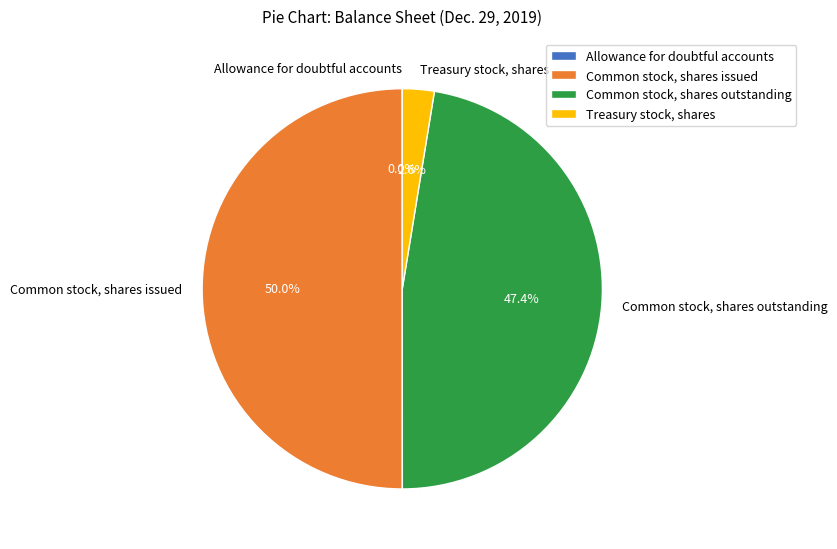

Does Common stock, shares outstanding represent more than half of the total?

No